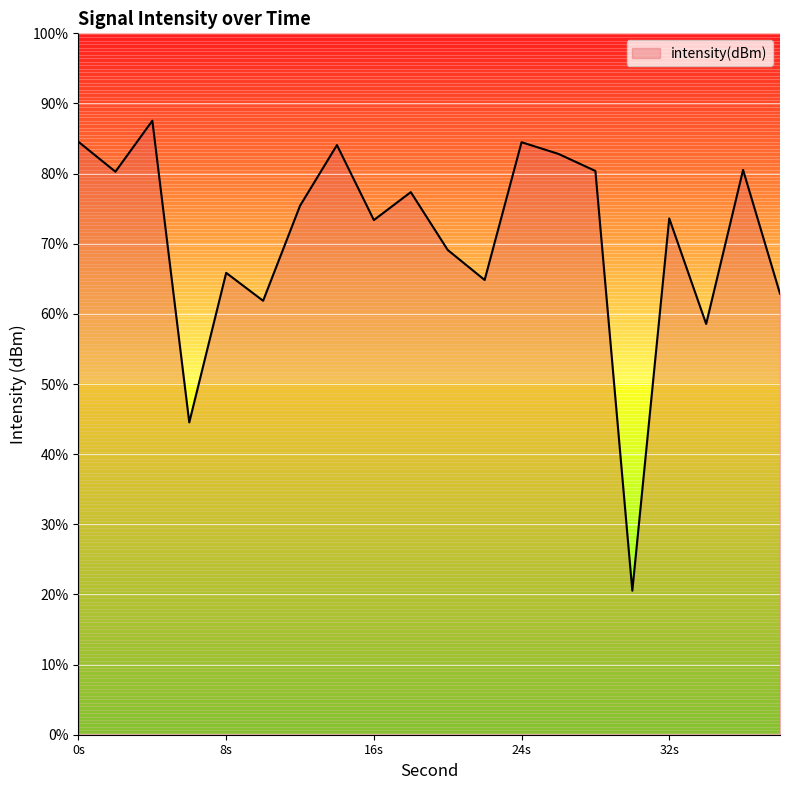

List the labels in order of value, largest first.

4, 0, 24, 14, 26, 36, 28, 2, 18, 12, 32, 16, 20, 8, 22, 38, 10, 34, 6, 30